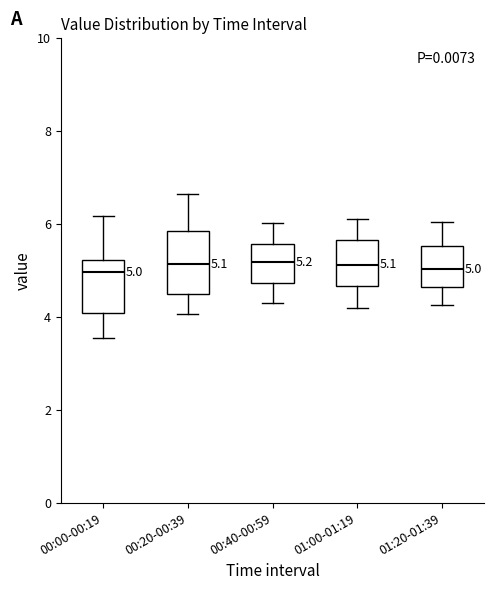

Which box is the tallest, from its lower edge to its upper edge?

00:20-00:39